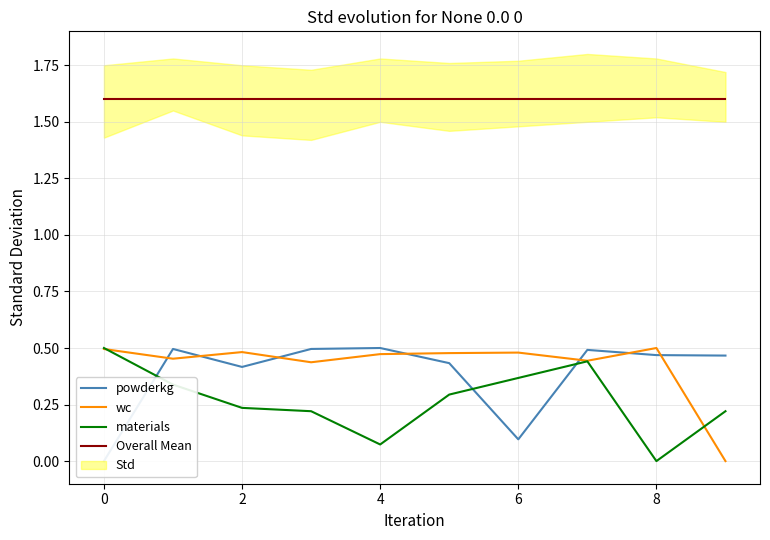

True or false: Overall Mean has more than 1 points higher than both neighbors.

False